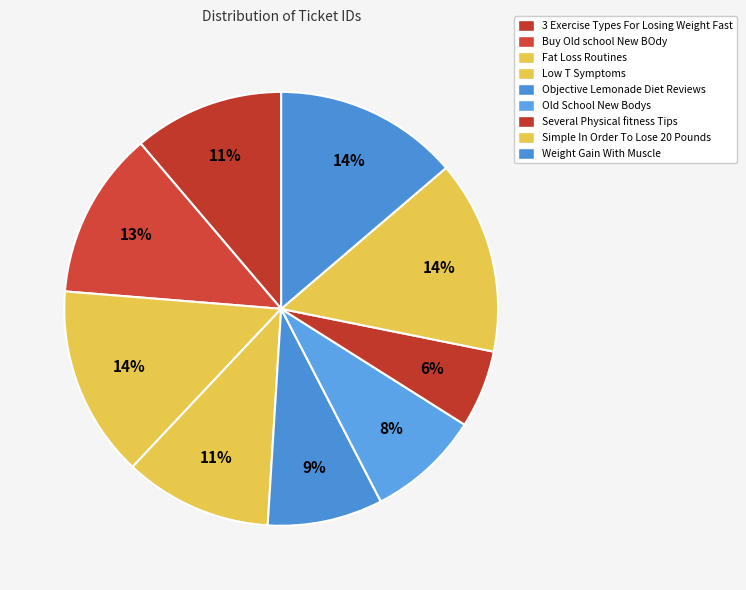

How many segments does this pie chart have?

9